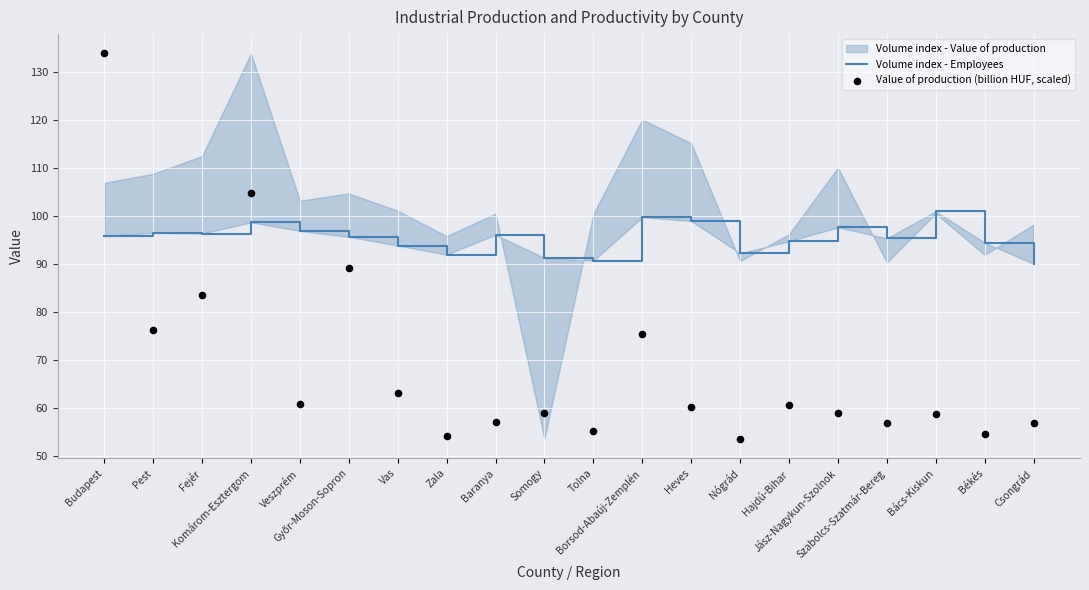

What is the total value across all series at Baranya?

153.0